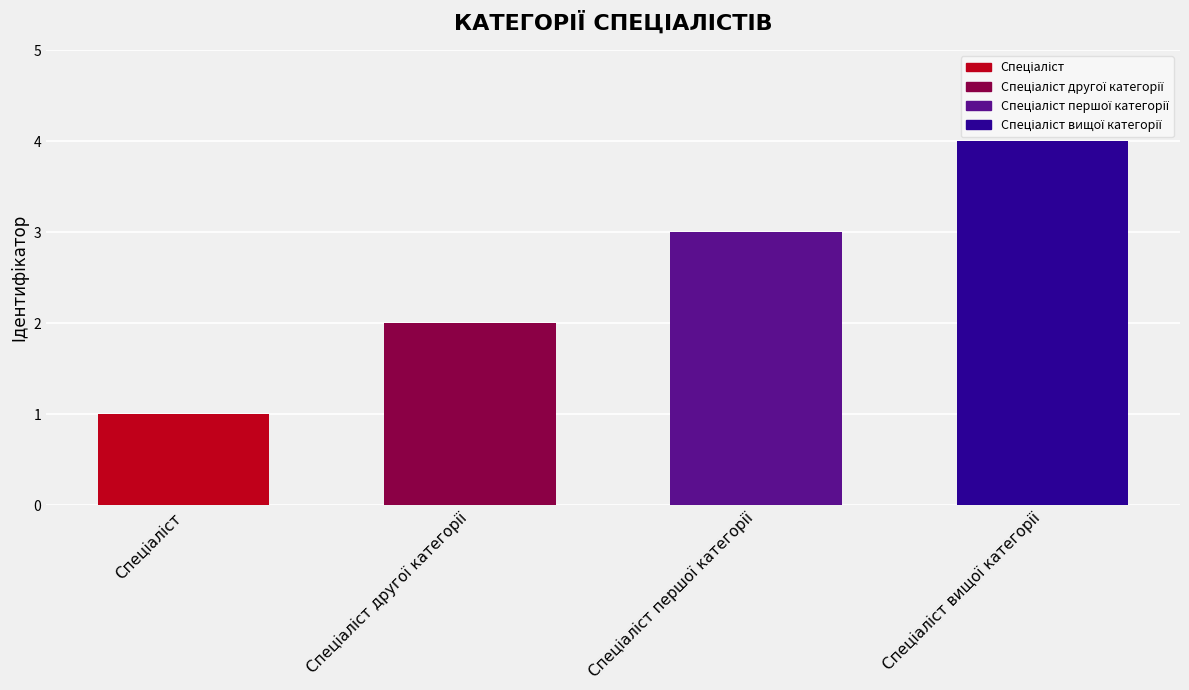

What is the value of the 4th bar from the left?

4